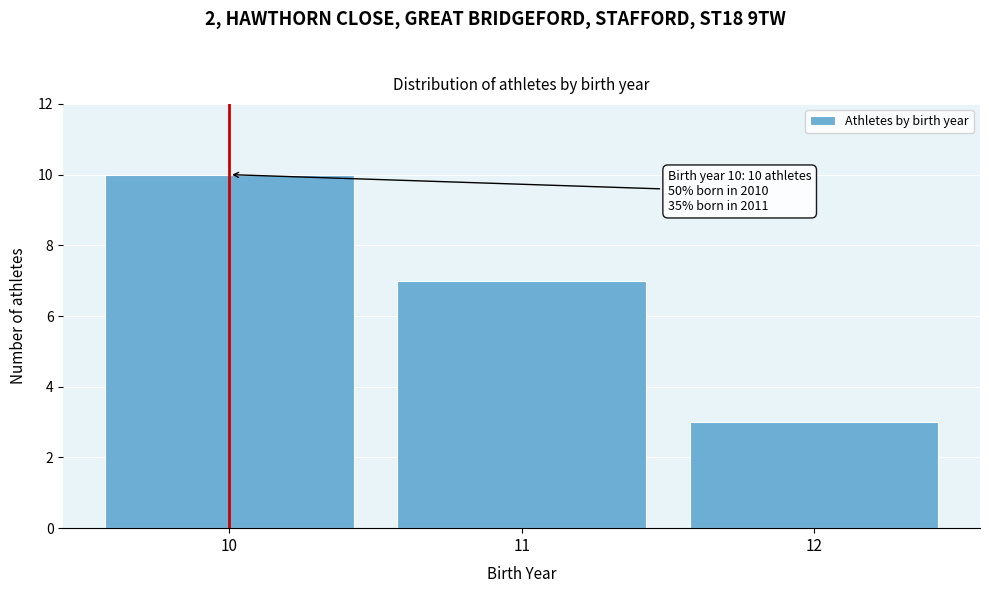

Reading right to left, list all the values displayed in this chart.

3	7	10